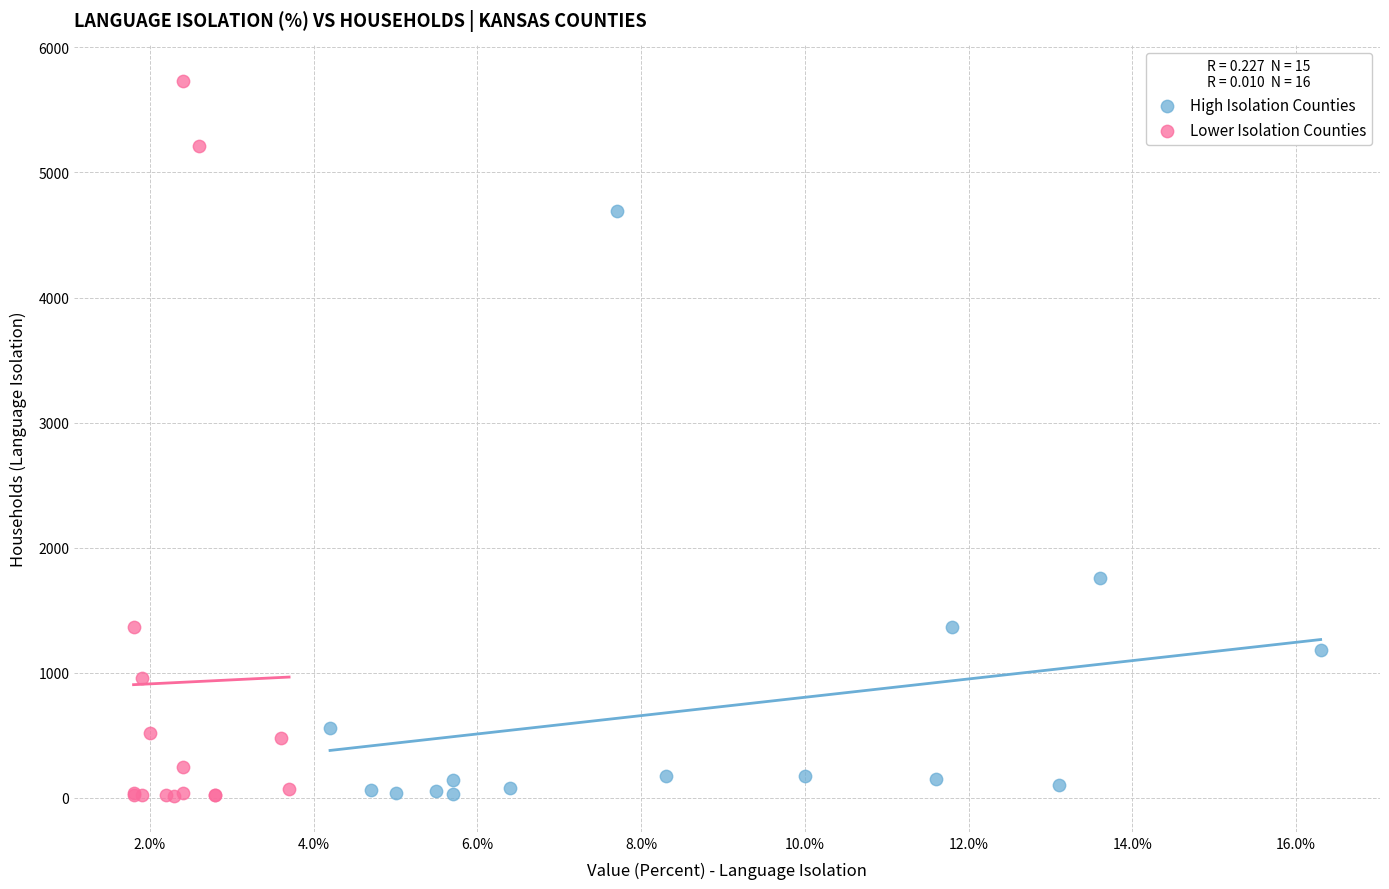

Which series has the largest Y range (max minus min)?

Lower Isolation Counties